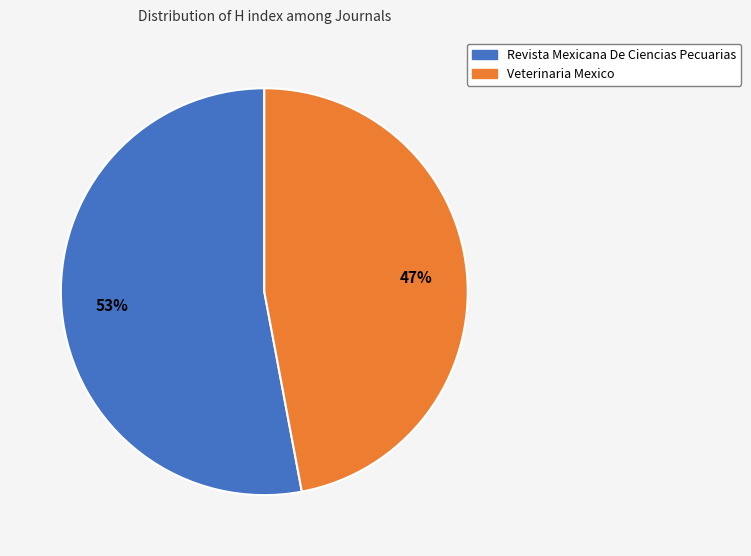

Rank the categories by value from lowest to highest.

Veterinaria Mexico, Revista Mexicana De Ciencias Pecuarias